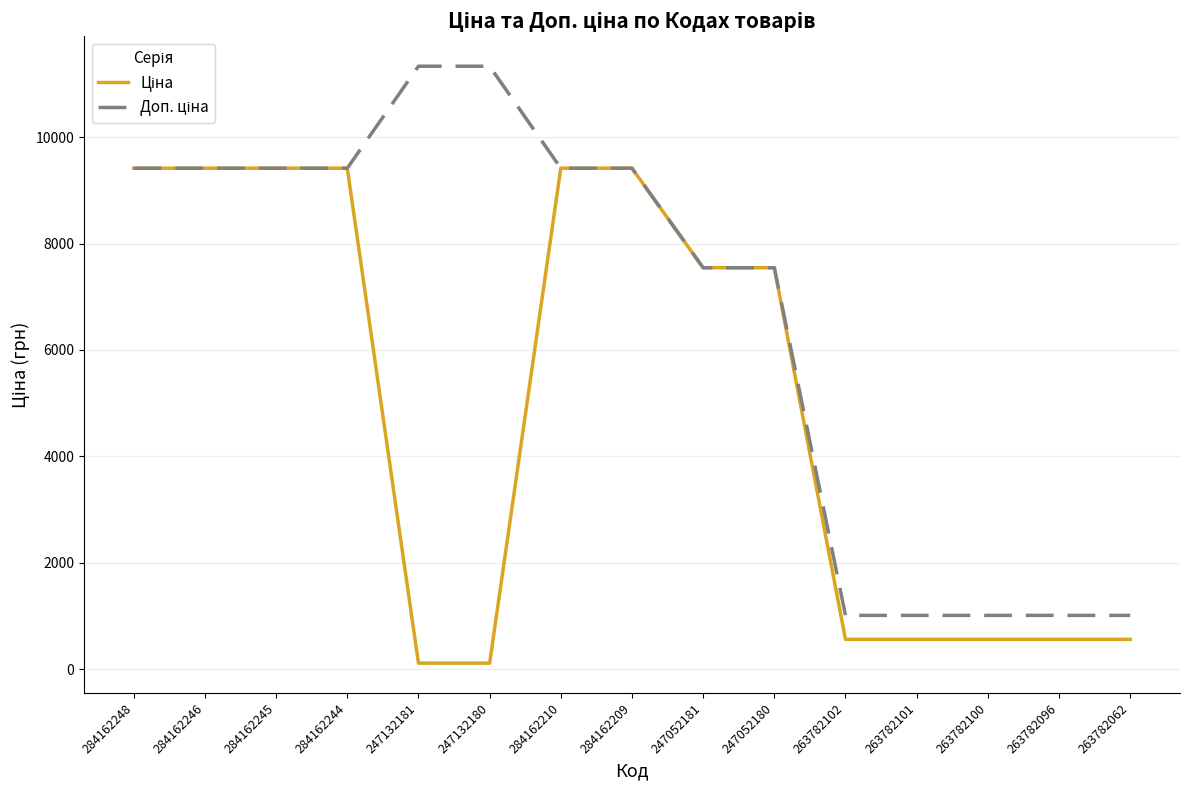

What is the total value across all series at 263782102?

1571.2